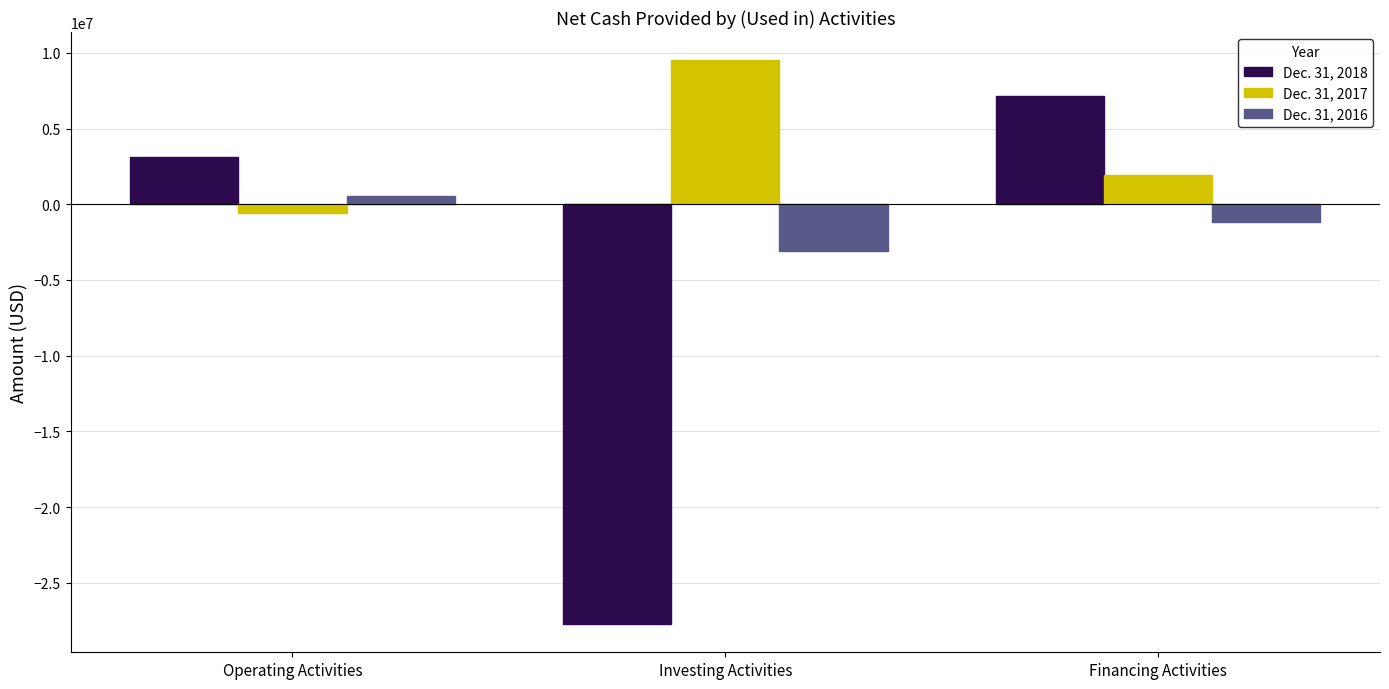

Rank the series by their average value, from lowest to highest.

Dec. 31, 2018, Dec. 31, 2016, Dec. 31, 2017